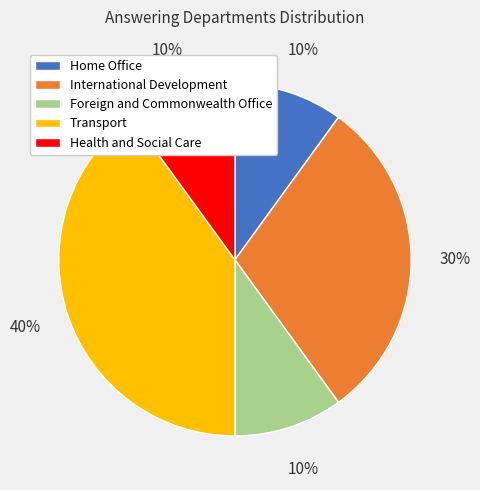

The Home Office slice represents 10% of the pie. True or false?

True